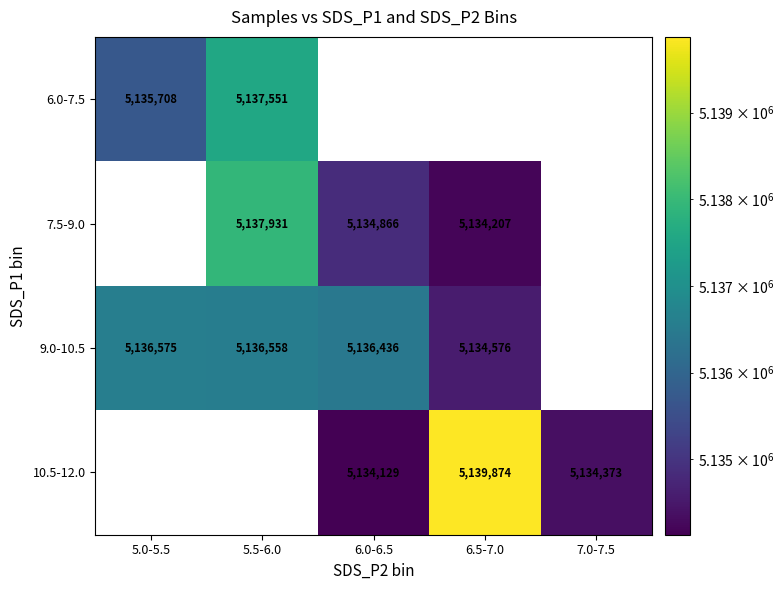

Between 5.0-5.5 and 6.5-7.0, which series saw the biggest shift?

10.5-12.0